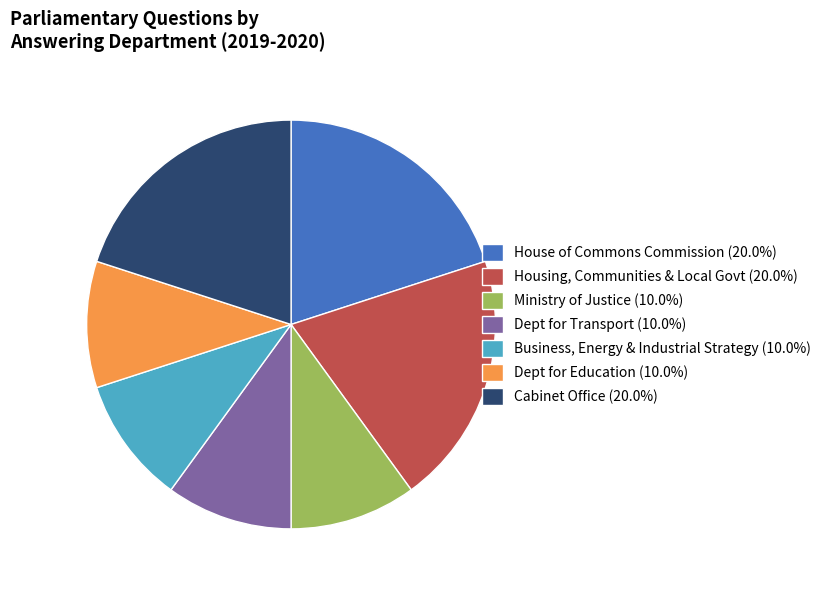

How many slices are in this pie chart?

7